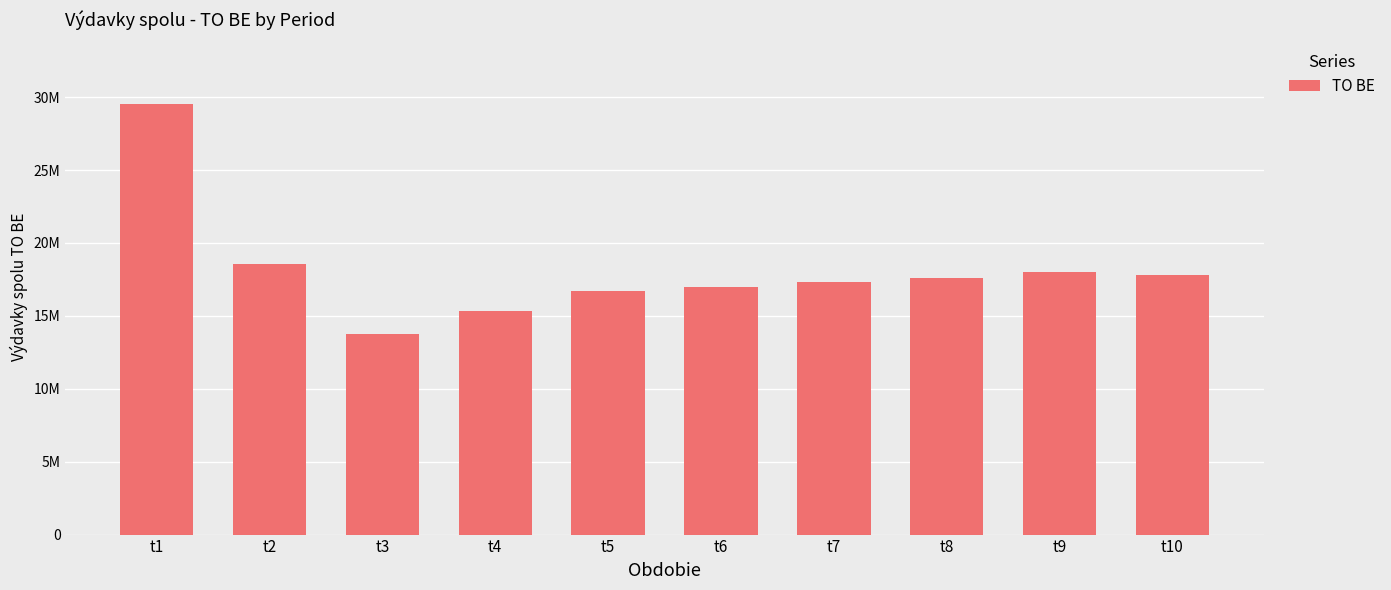

What is the sum of all values?

181581374